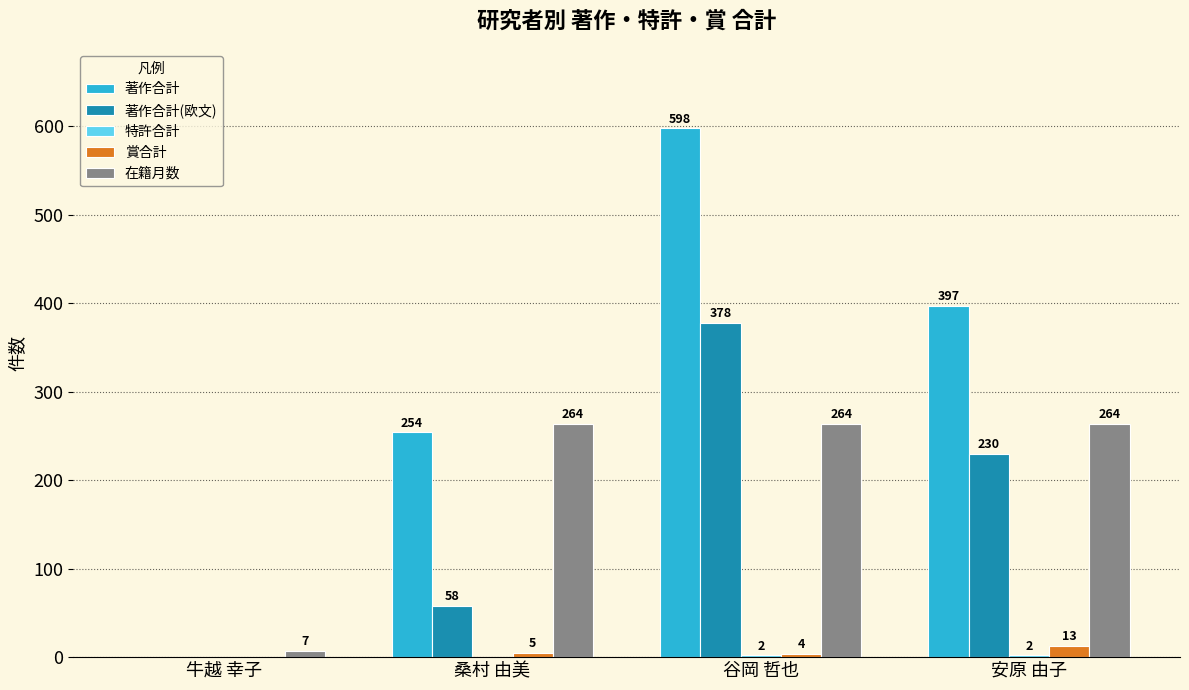

Read the 在籍月数 value at 桑村 由美, to the nearest 5.

265